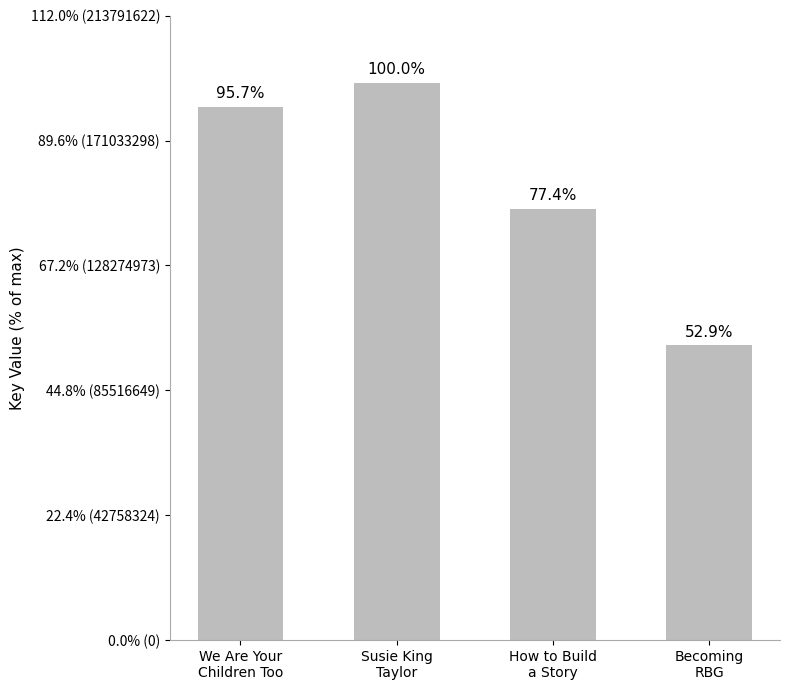

Which label corresponds to the largest value in the chart?

Susie King
Taylor